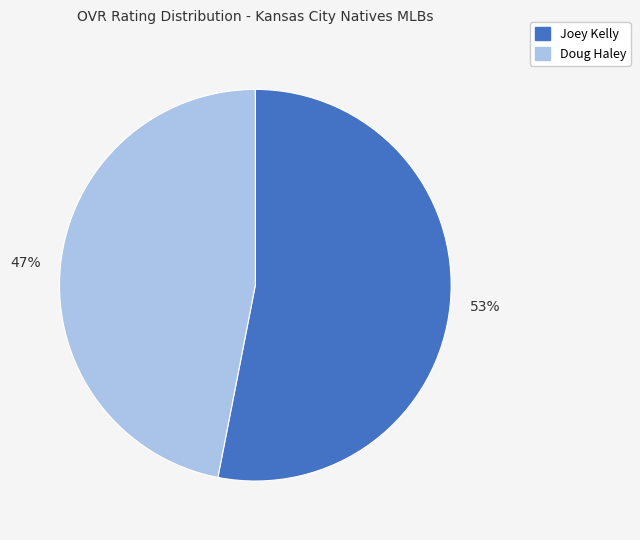

Which category has the biggest portion of the pie?

Joey Kelly